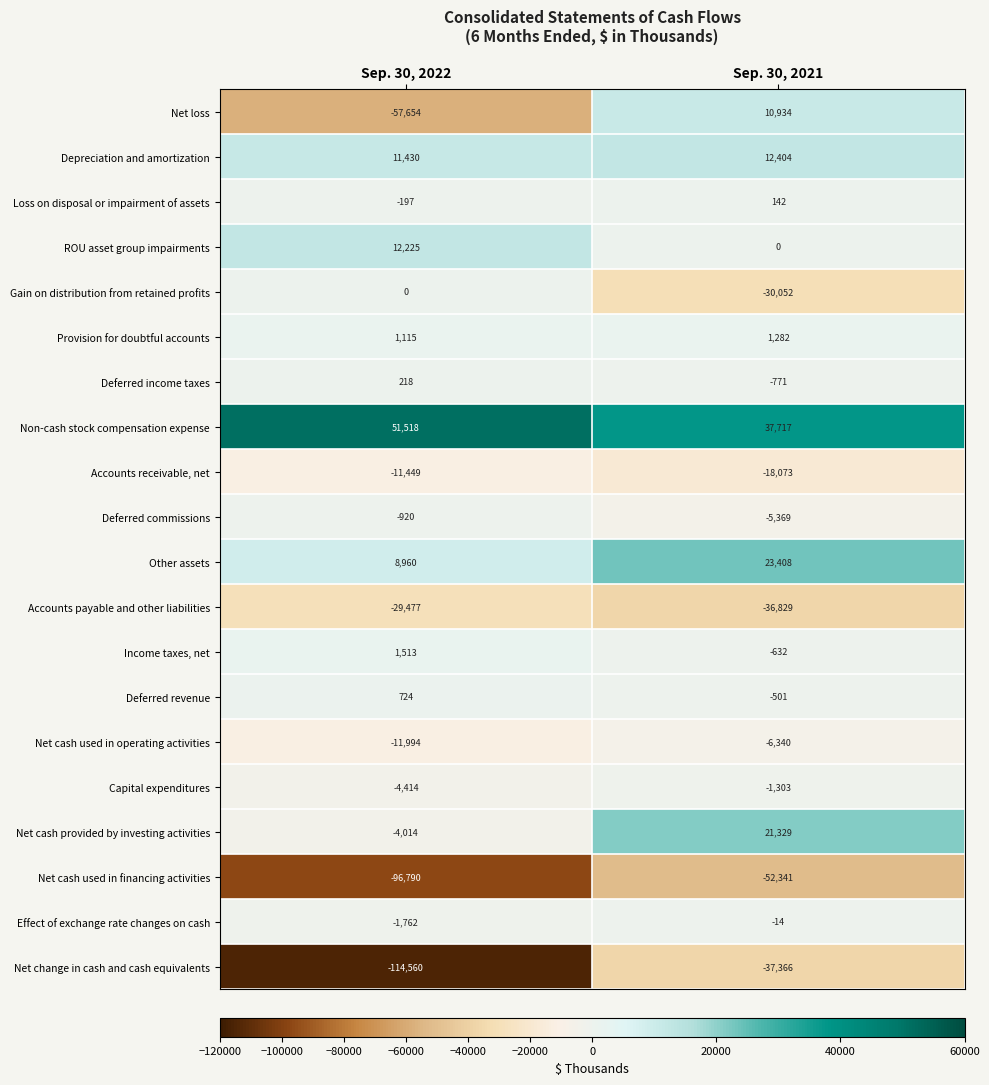

Rank the series by their maximum value, from highest to lowest.

Non-cash stock compensation expense, Other assets, Net cash provided by investing activities, Depreciation and amortization, ROU asset group impairments, Net loss, Income taxes, net, Provision for doubtful accounts, Deferred revenue, Deferred income taxes, Loss on disposal or impairment of assets, Gain on distribution from retained profits, Effect of exchange rate changes on cash, Deferred commissions, Capital expenditures, Net cash used in operating activities, Accounts receivable, net, Accounts payable and other liabilities, Net change in cash and cash equivalents, Net cash used in financing activities